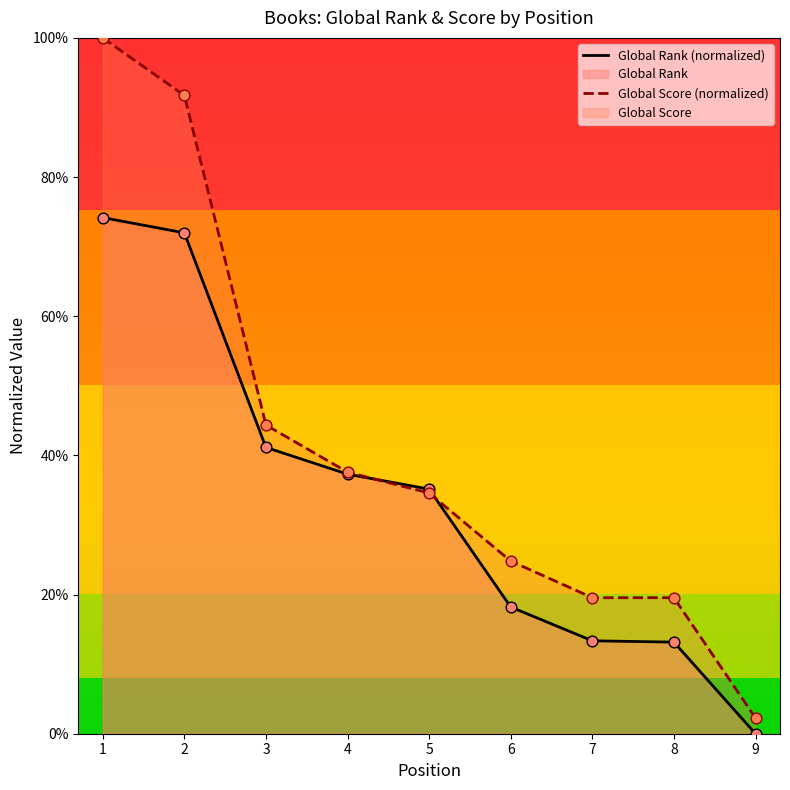

At how many categories does at least one series exceed 0?

9